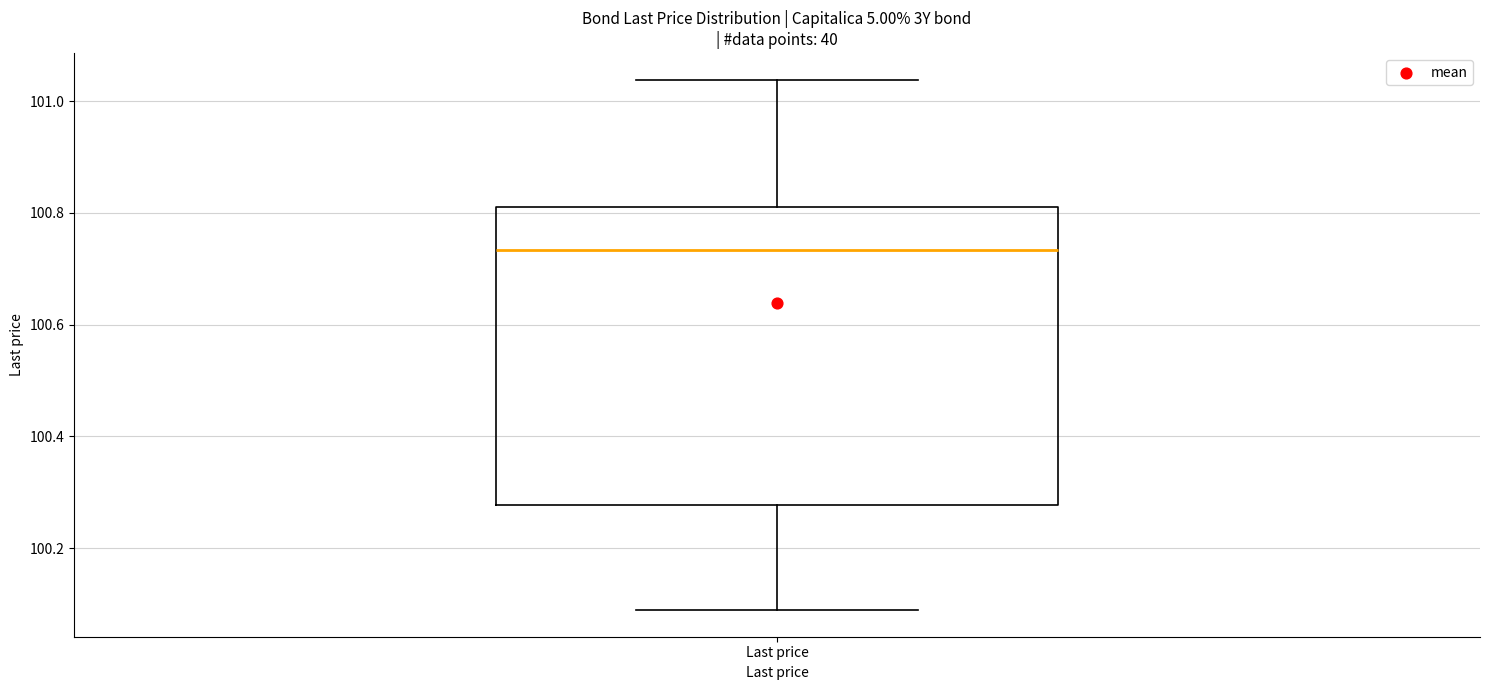

Read this box plot against the y-axis: the position of the median line, the range covered by the box, and the ends of both whiskers. The values are not printed on the chart, so give them approximately, as read against the axis.

median 100.74, box 100.28 to 100.80, whiskers 100.08 to 101.04